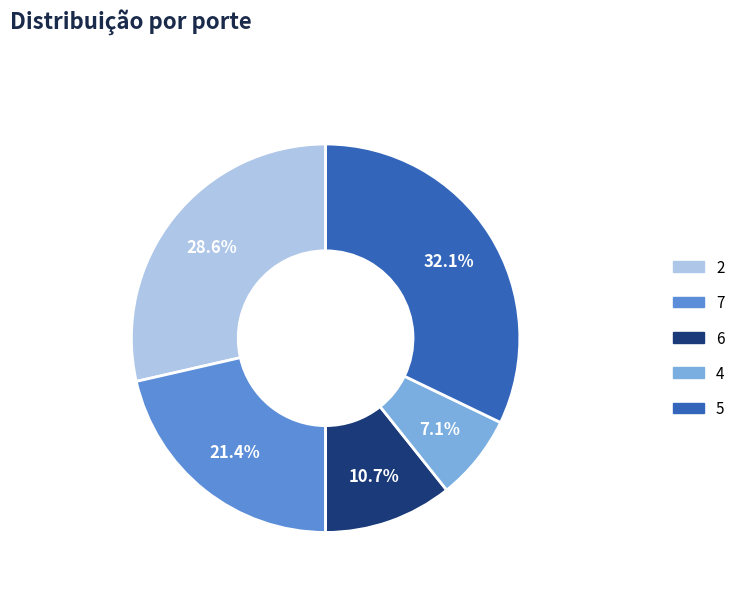

Does any single category account for the majority?

No